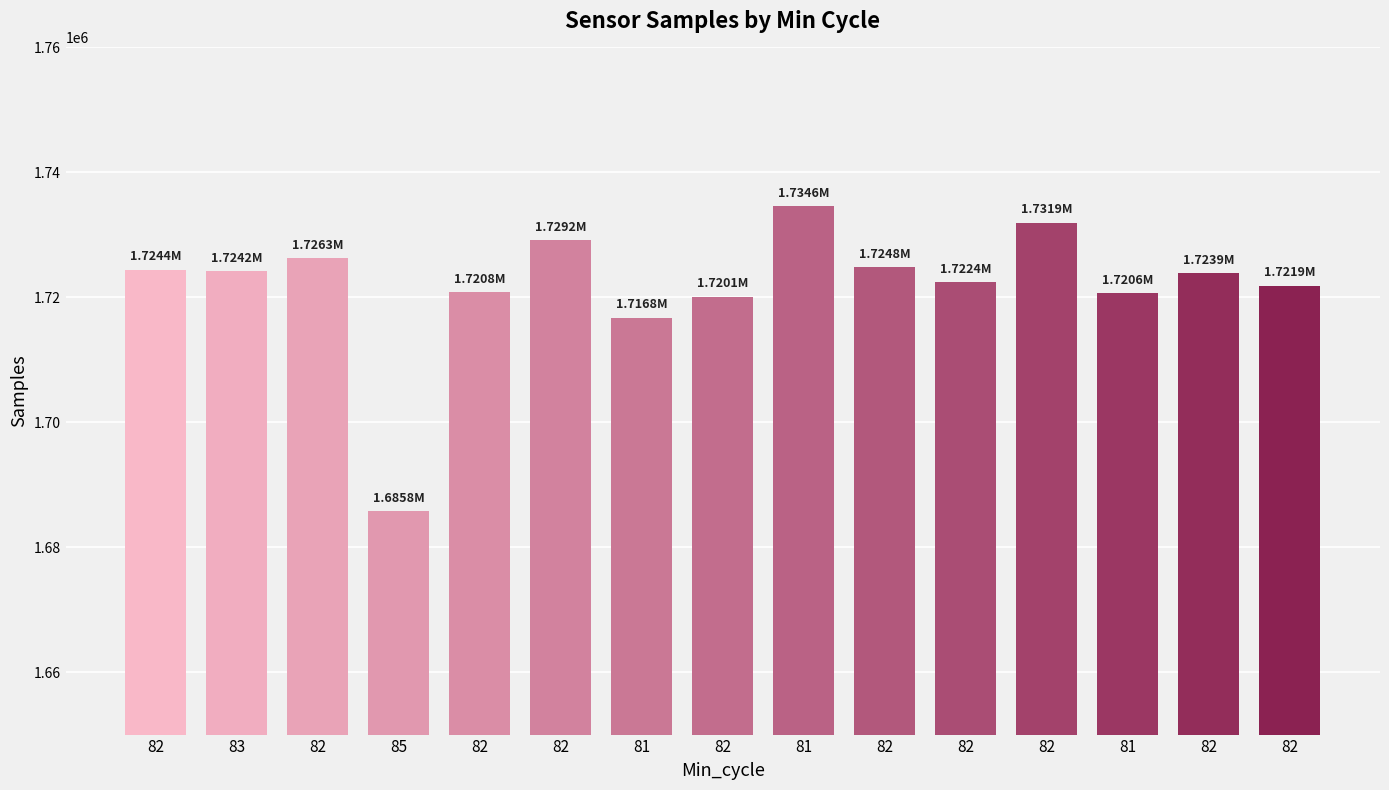

How many distinct data groups are displayed?

1